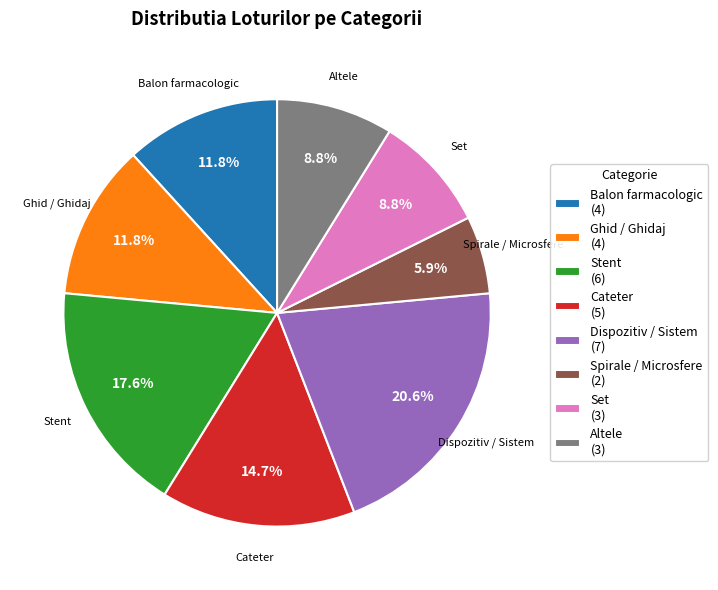

Which has a higher value, Dispozitiv / Sistem (7) or Set (3)?

Dispozitiv / Sistem (7)